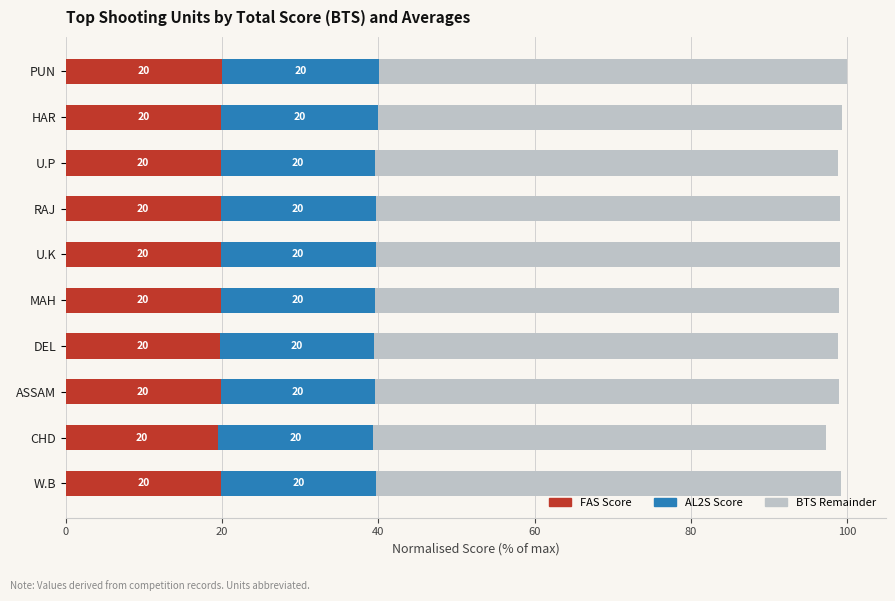

What is the lowest value of the FAS Score series?

19.5